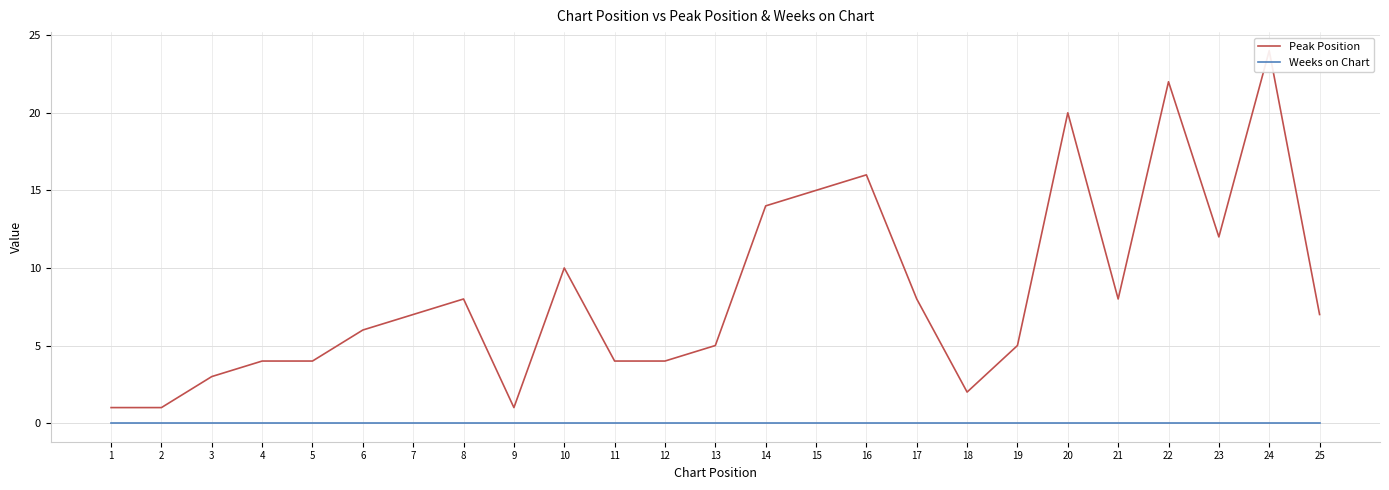

Reading right to left, list all the values displayed in this chart.

Peak Position: 7	24	12	22	8	20	5	2	8	16	15	14	5	4	4	10	1	8	7	6	4	4	3	1	1
Weeks on Chart: 0	0	0	0	0	0	0	0	0	0	0	0	0	0	0	0	0	0	0	0	0	0	0	0	0